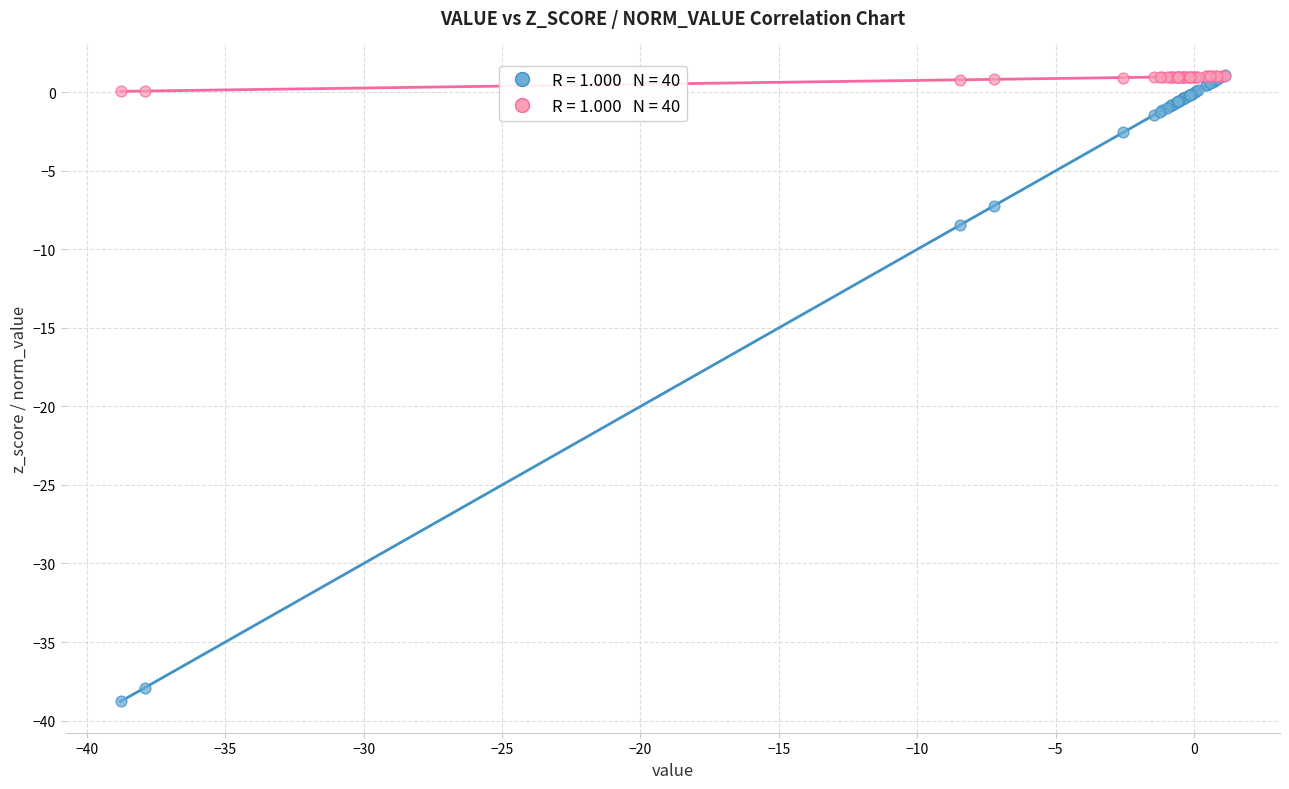

Across all series, what Y value is closest to -18?

-8.5